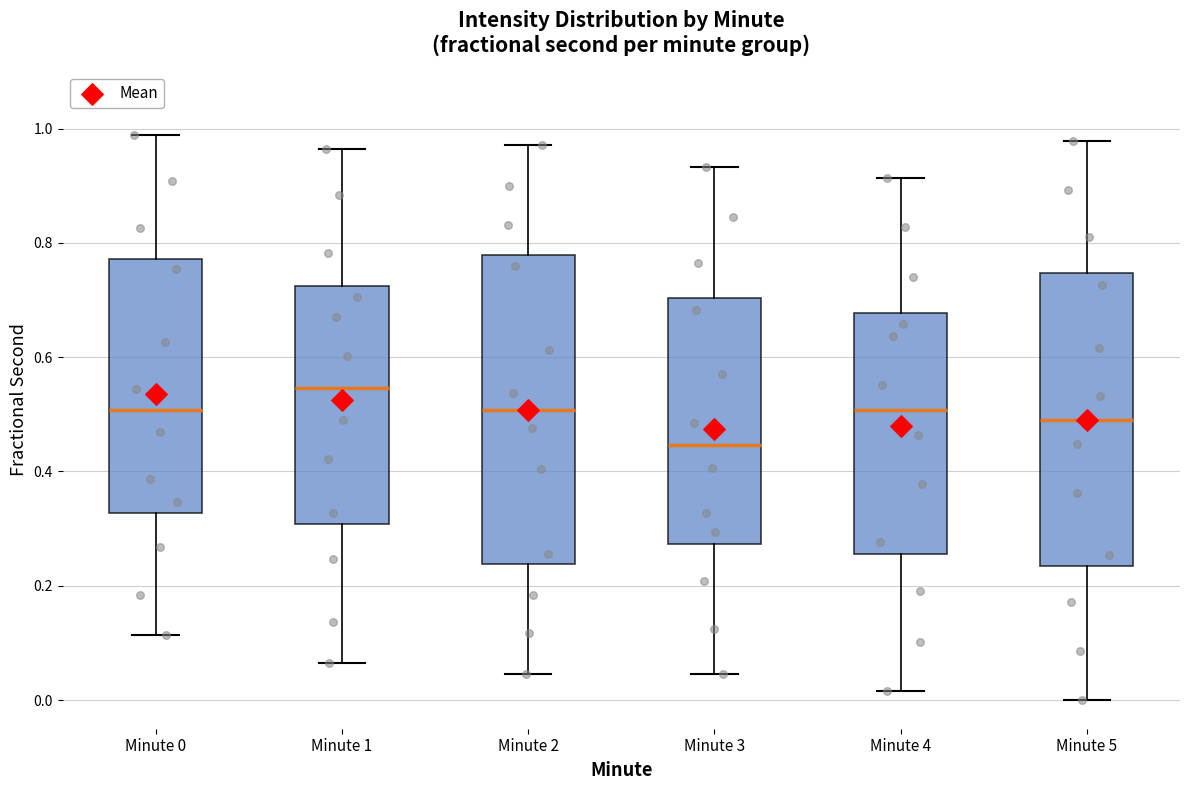

Which box's median line is the lowest?

Minute 3